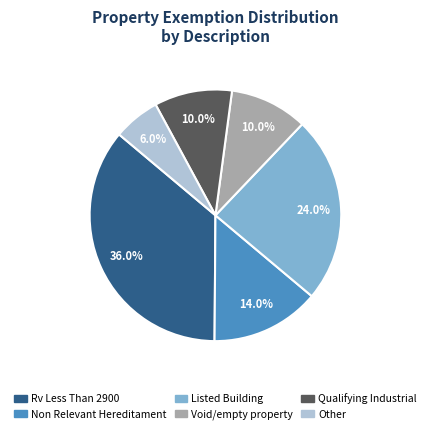

Count the number of slices in the pie.

6